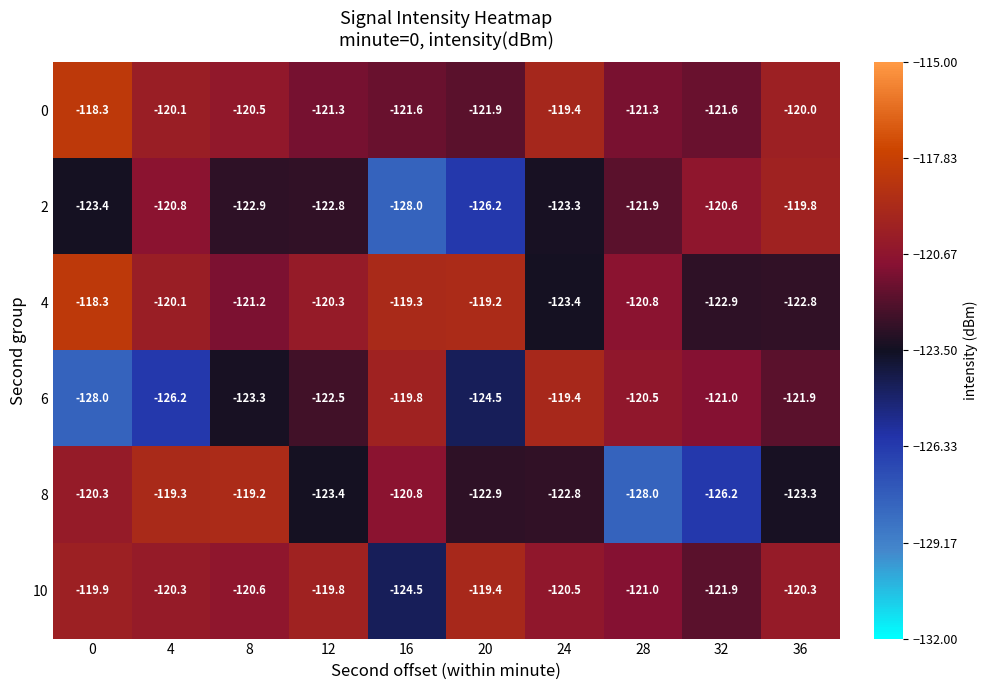

What is the minimum value shown in the chart?

-128.0